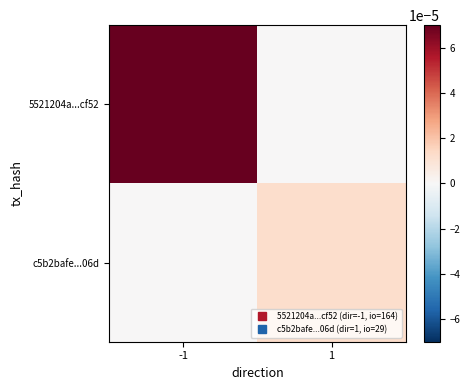

Which has a higher value, -1 or 1?

-1